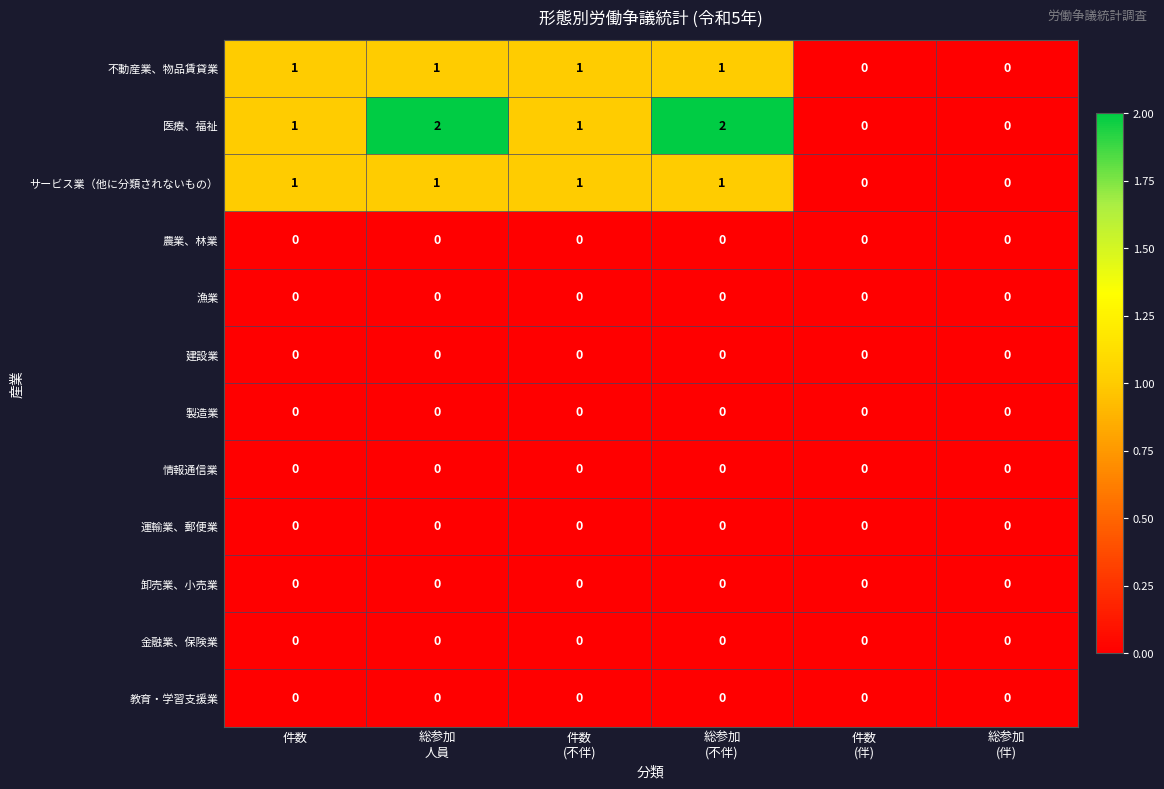

Which series has the largest total across all categories?

医療、福祉